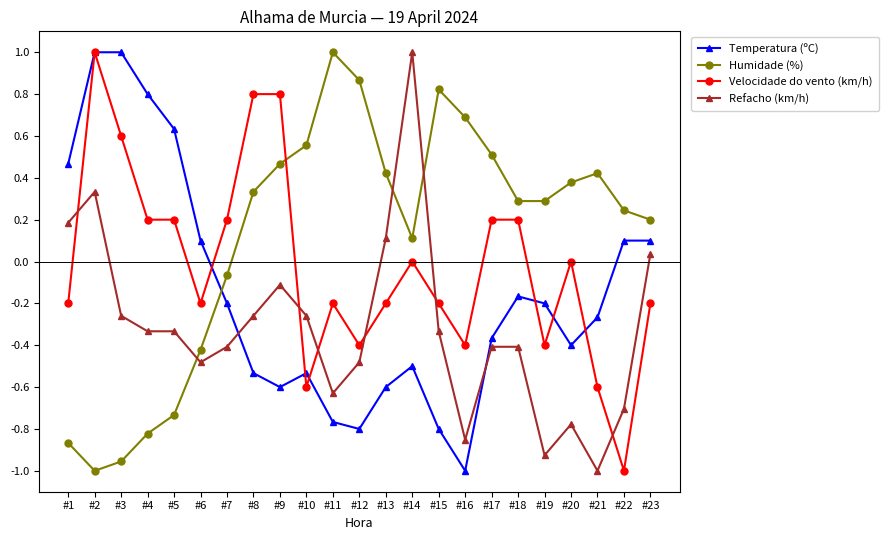

Where is the first local maximum for Velocidade do vento (km/h)?

#2